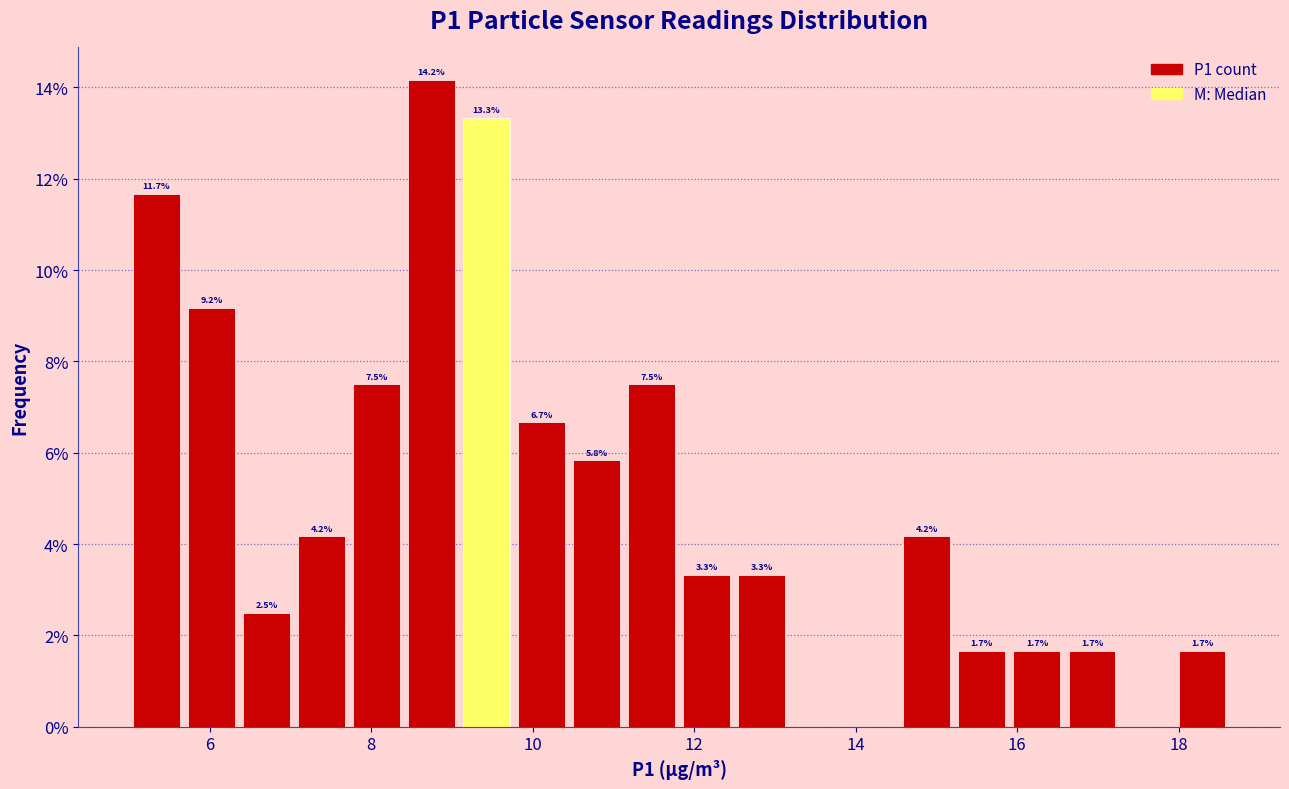

Around what value on the x-axis is the tallest bar? Give the approximate position of its centre, as read against the axis.

8.8